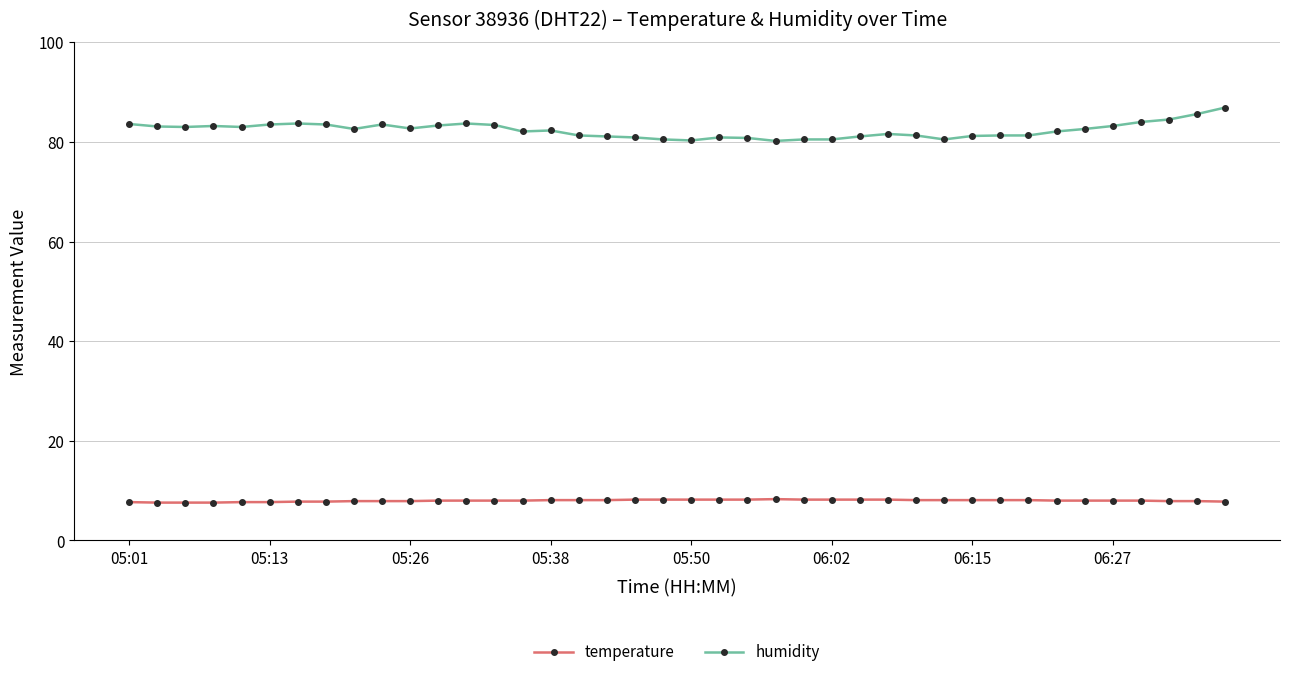

Which series has the largest total across all categories?

humidity